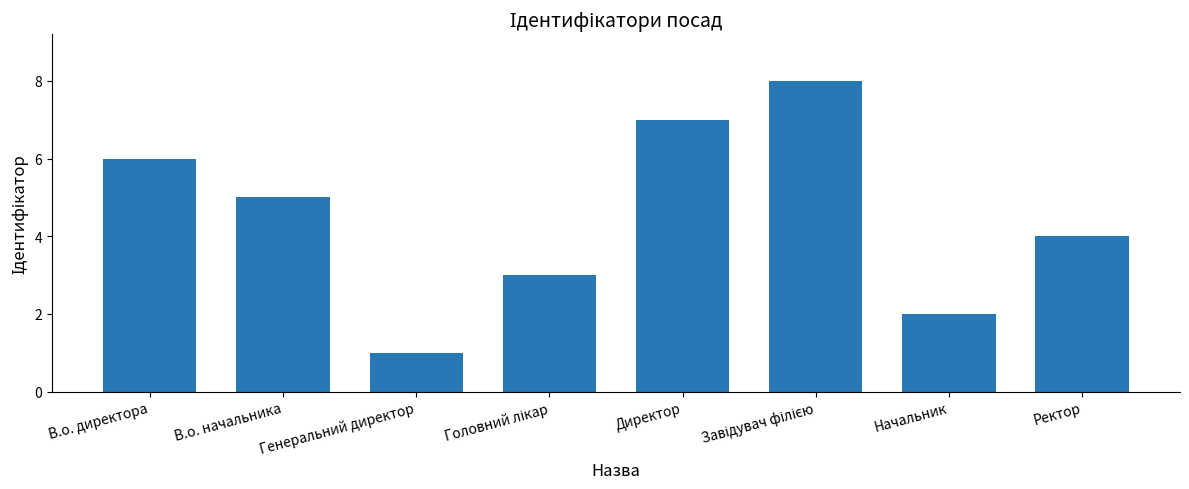

What is the label of the 5th bar from the left?

Директор